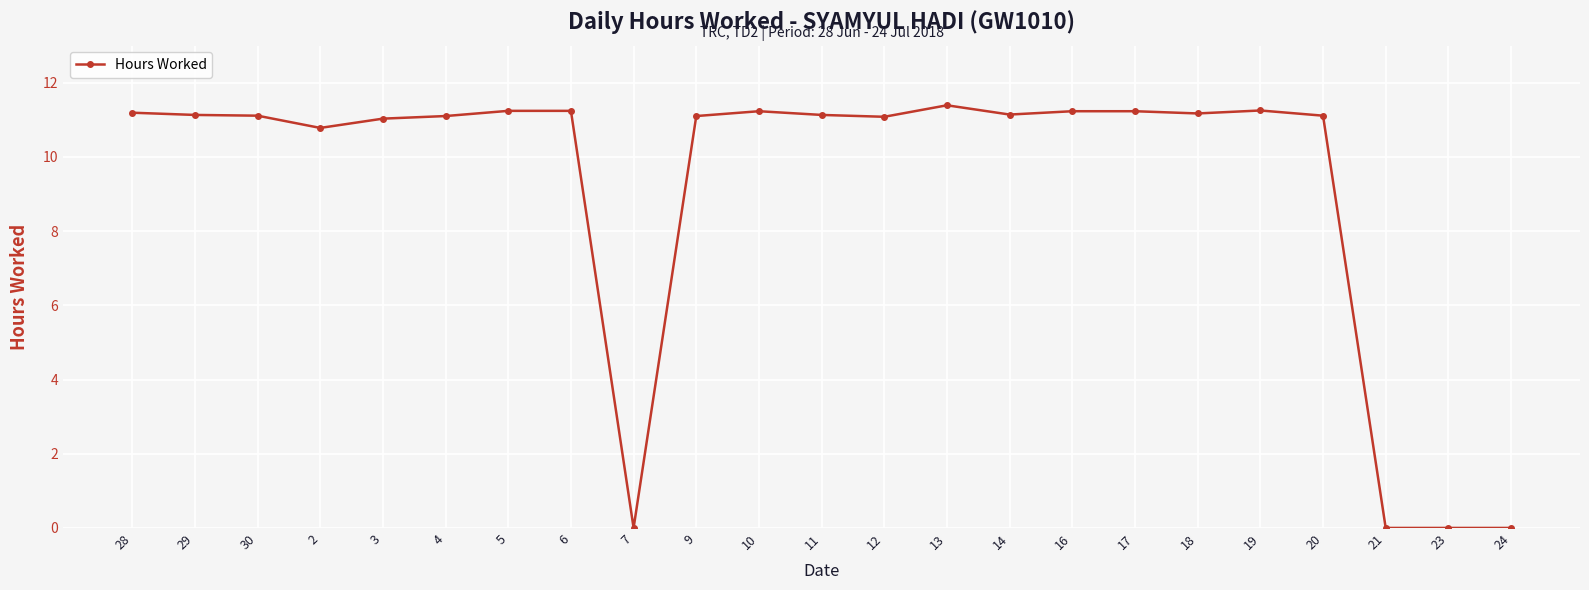

How many categories are shown in the chart?

23